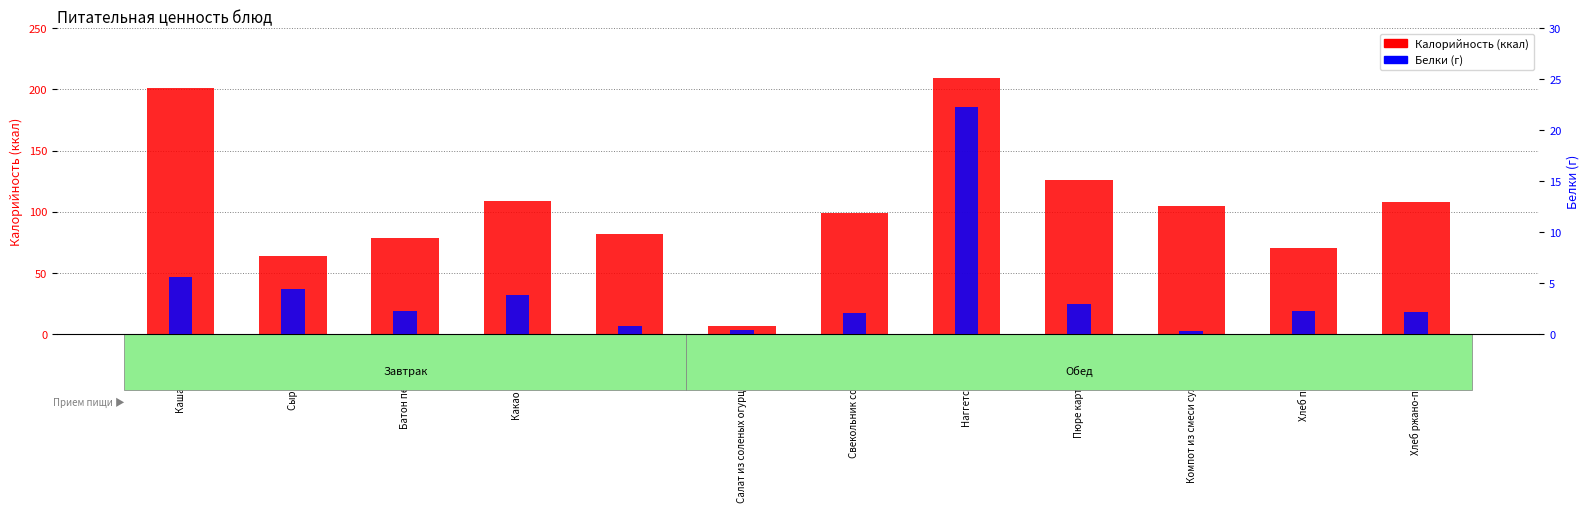

Which has a higher value, Свекольник со сметаной or Хлеб пшеничный?

Свекольник со сметаной